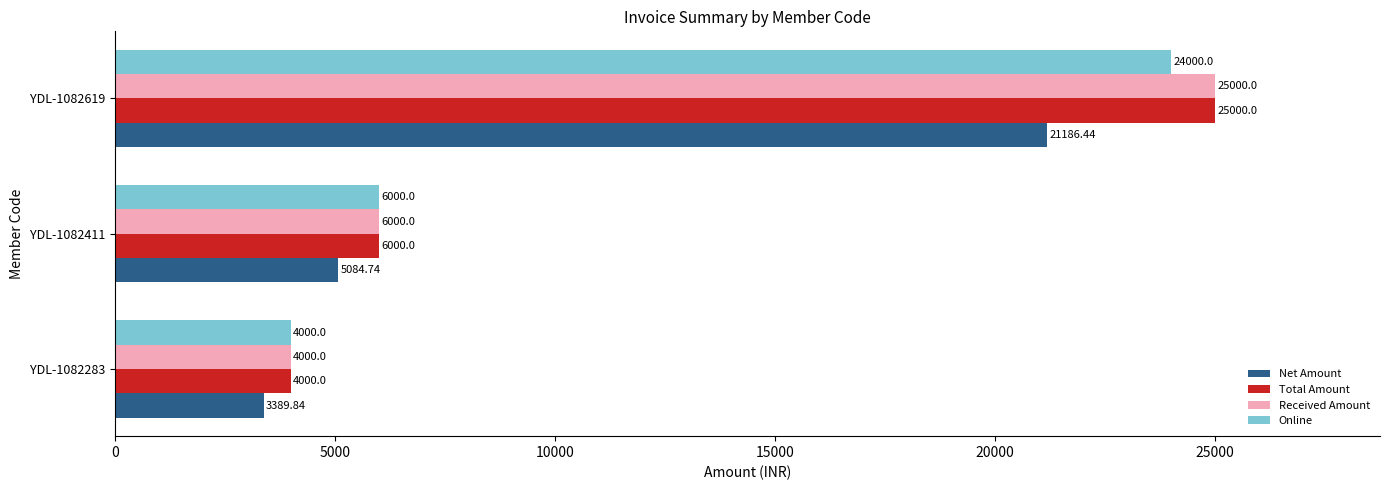

At which category is the sum across all series the highest?

YDL-1082619